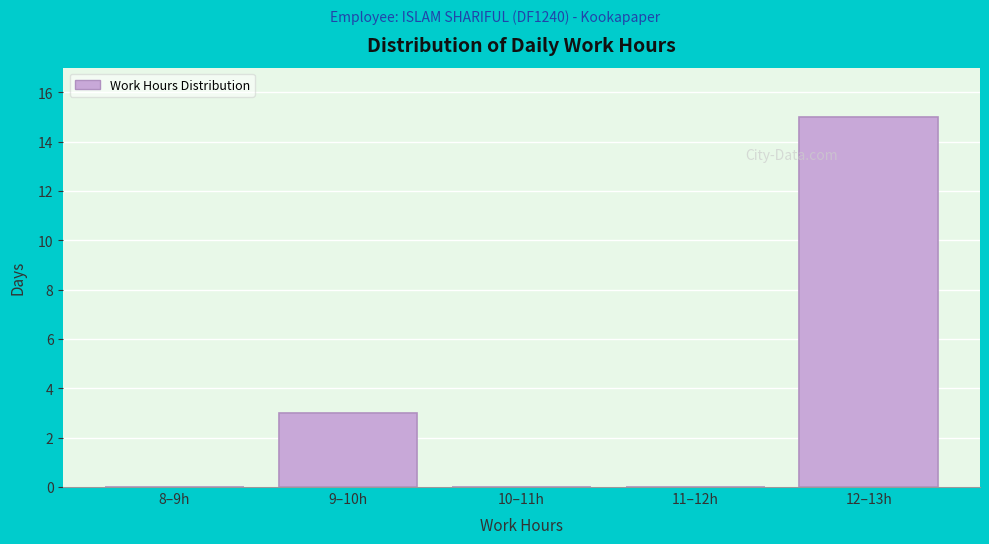

Reading left to right, transcribe all the data shown in this chart.

8–9h=0	9–10h=3	10–11h=0	11–12h=0	12–13h=15